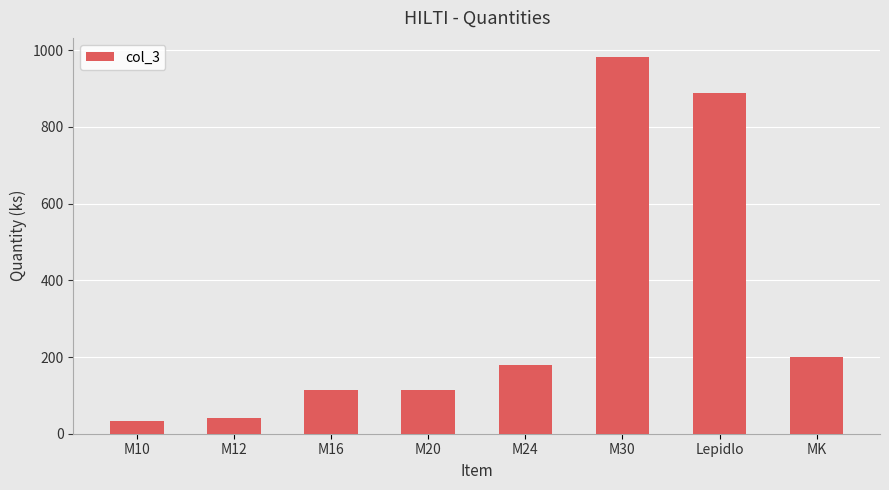

What is the sum of all values?

2551